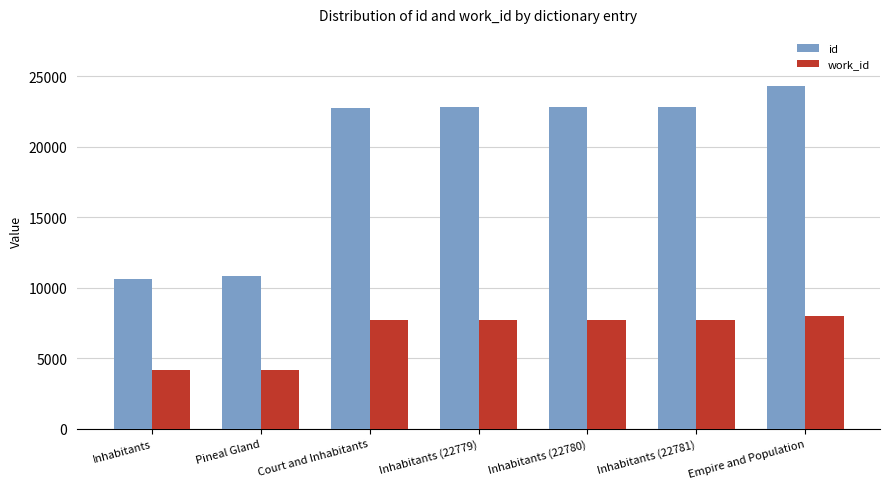

Which series has the widest spread of values?

id